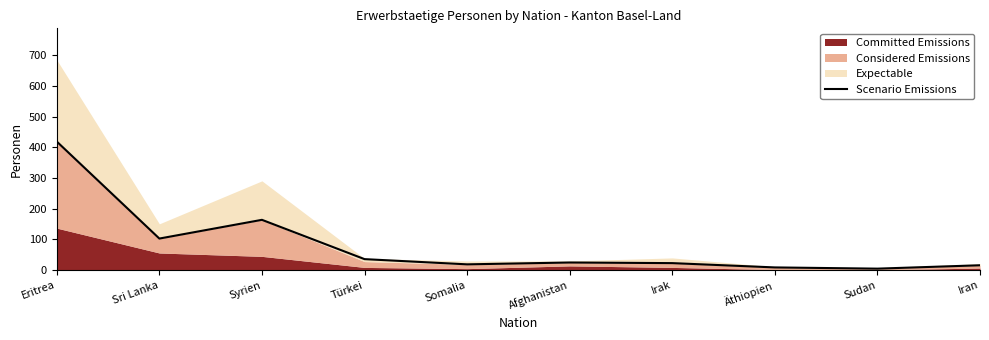

What is the change in value from Türkei to Äthiopien?

-27